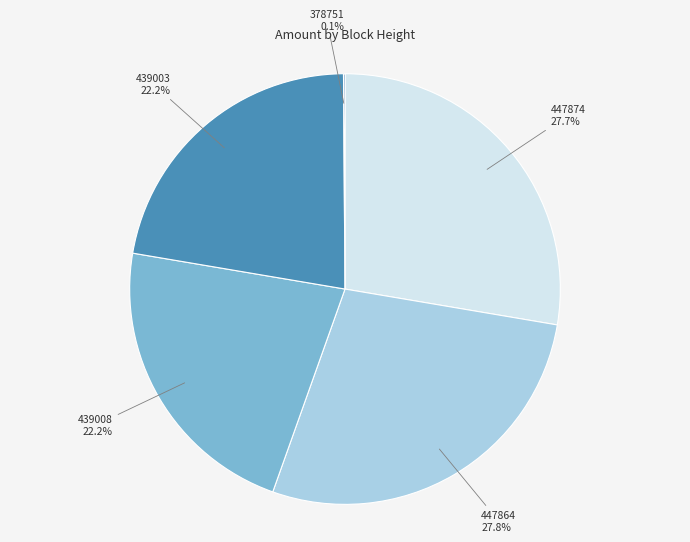

Does any single category account for the majority?

No